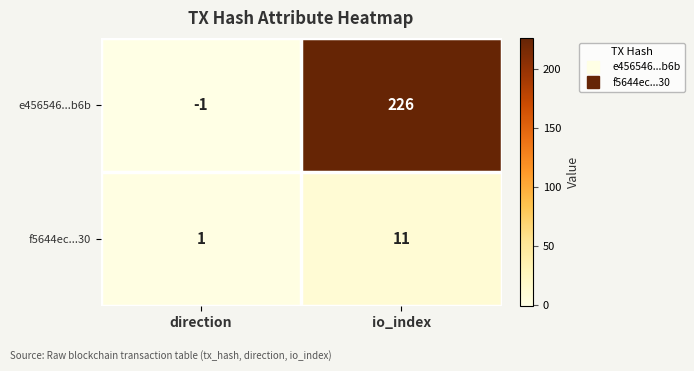

The value of e456546...b6b at io_index is 112. True or false?

False